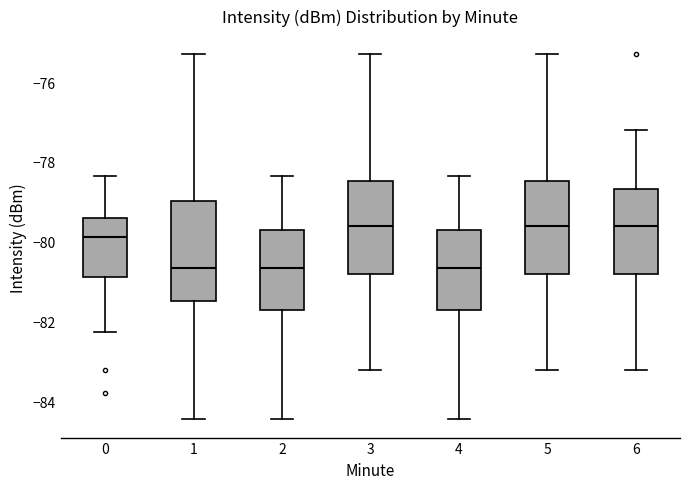

Where does the median line of the box at x = 1 sit on the y-axis? The values are not printed on the chart, so give them approximately, as read against the axis.

-80.6